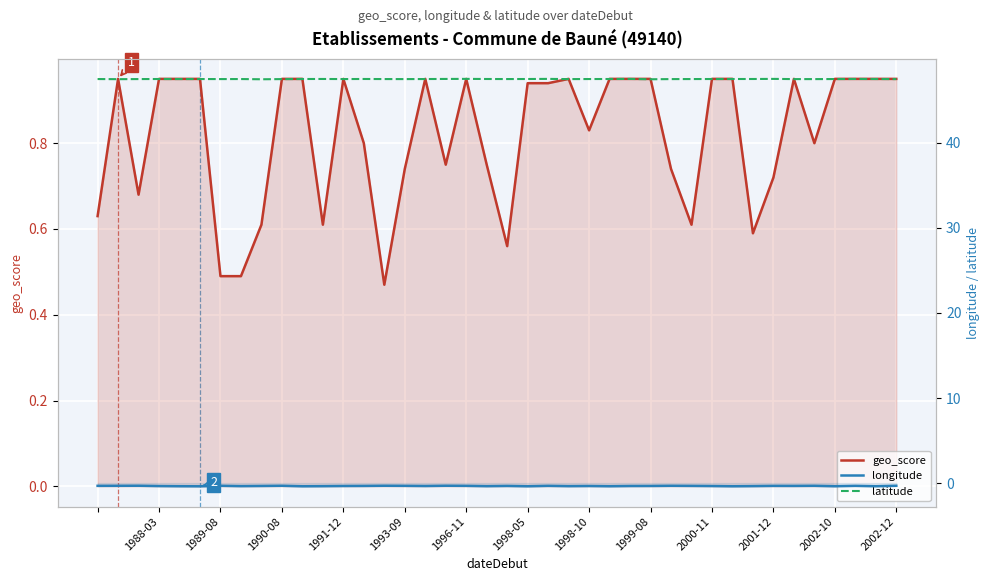

Which series has the largest total across all categories?

latitude